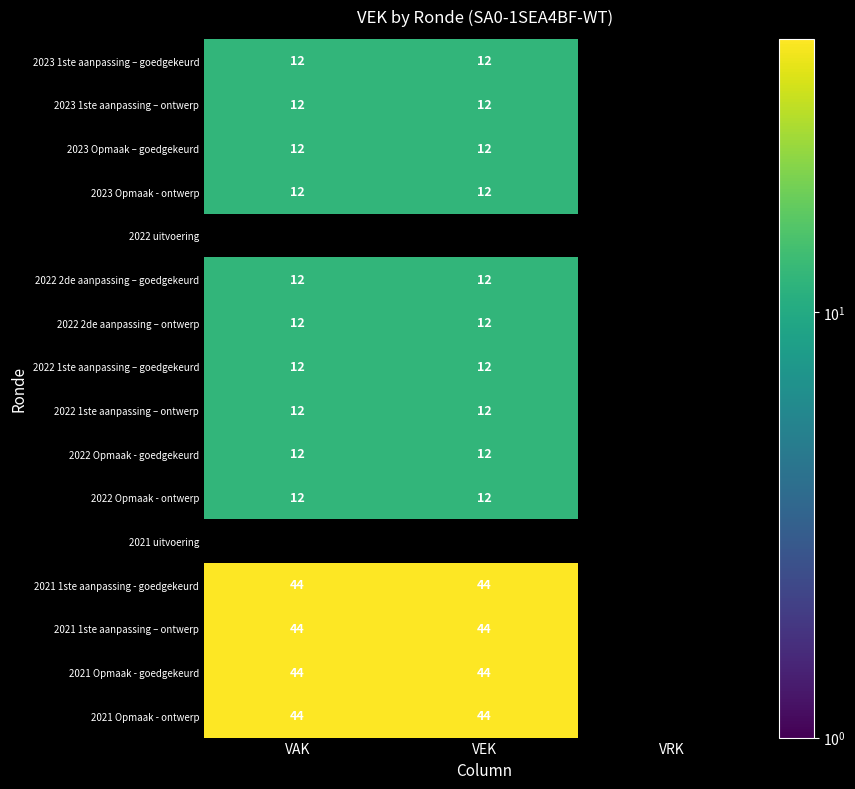

Is the value of 2021 1ste aanpassing - goedgekeurd at VEK greater than the value of 2023 1ste aanpassing – ontwerp at VEK?

Yes